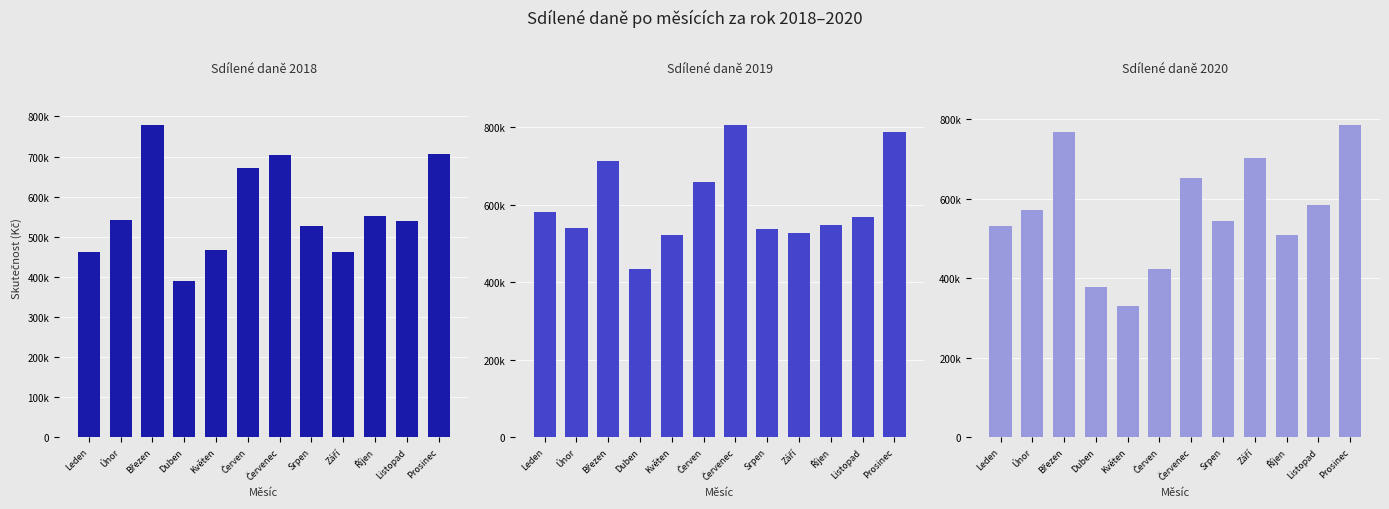

What is the lowest value of the 2020 series?

330142.8